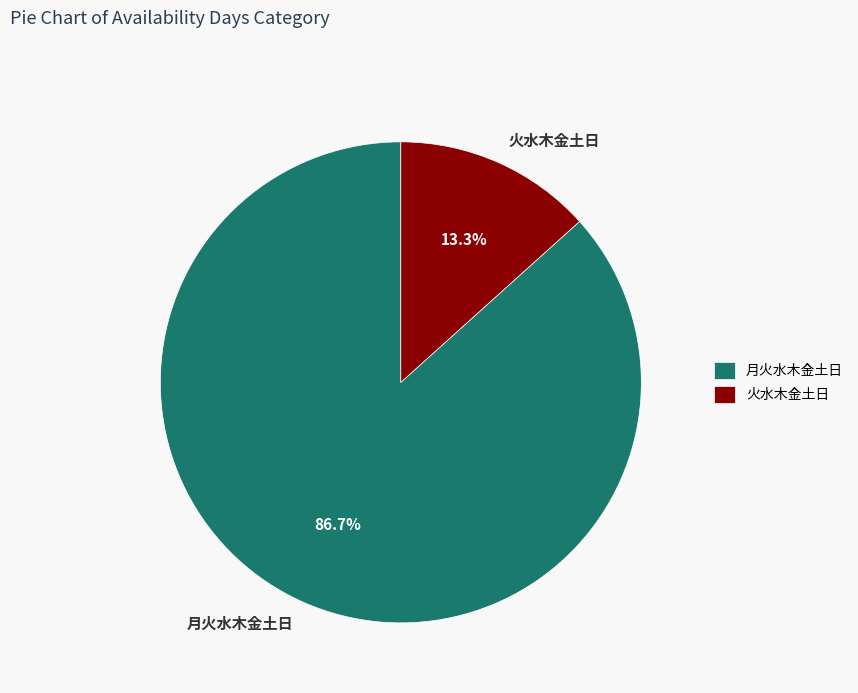

How many slices are in this pie chart?

2